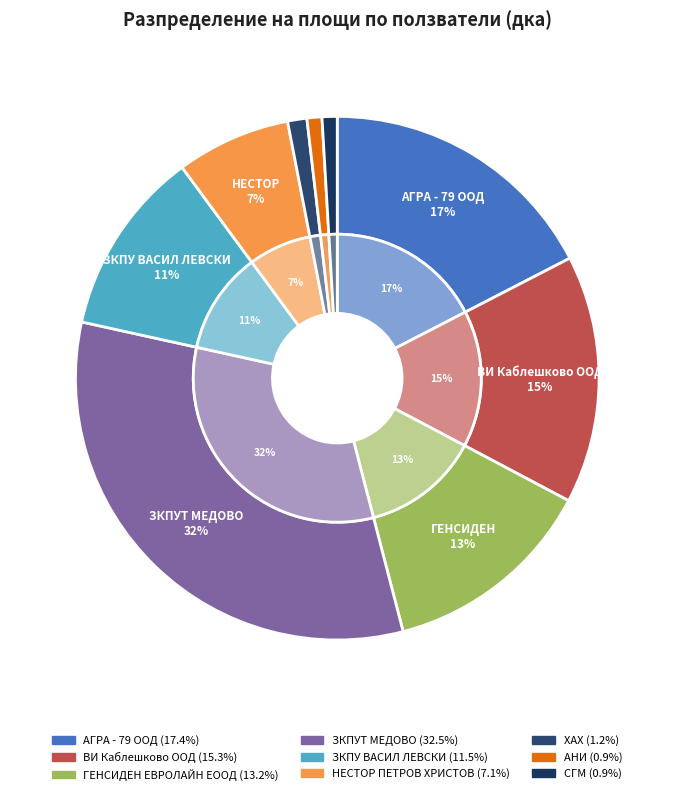

The ЗКПУ ВАСИЛ ЛЕВСКИ slice represents 17% of the pie. True or false?

False